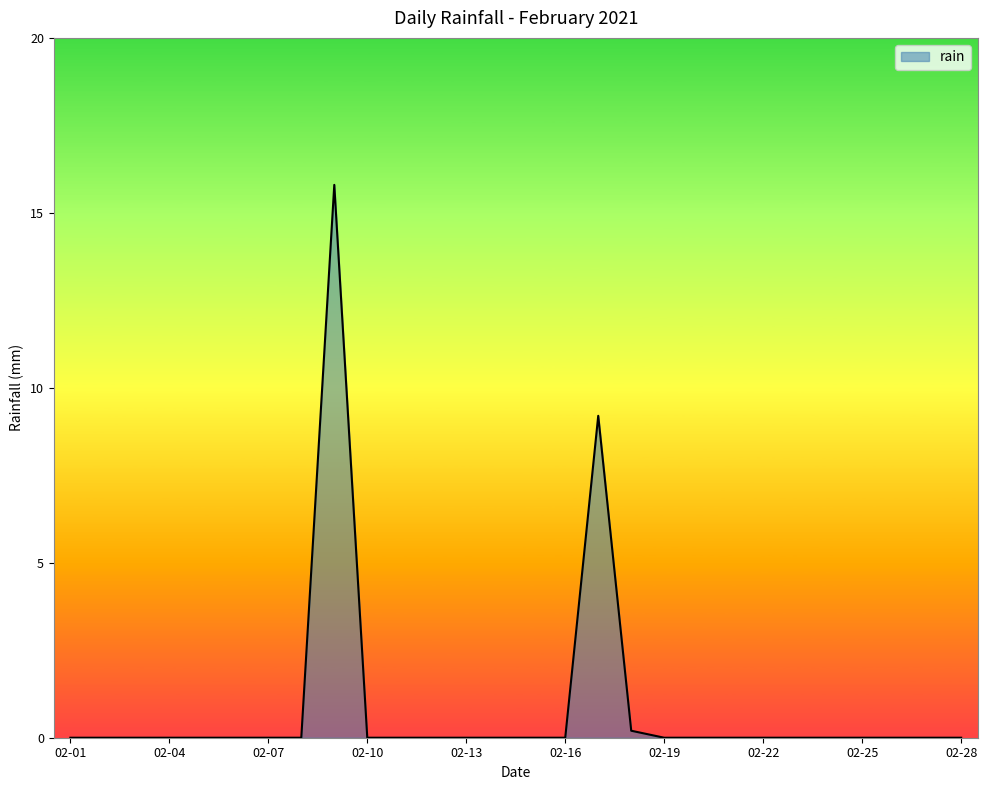

What is the difference between the maximum and minimum values?

15.8